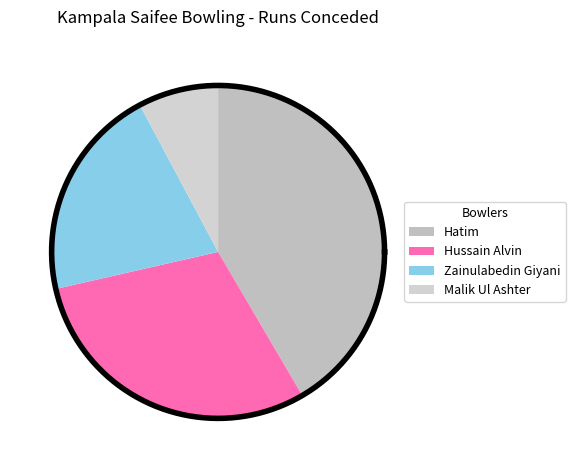

Count the number of slices in the pie.

4